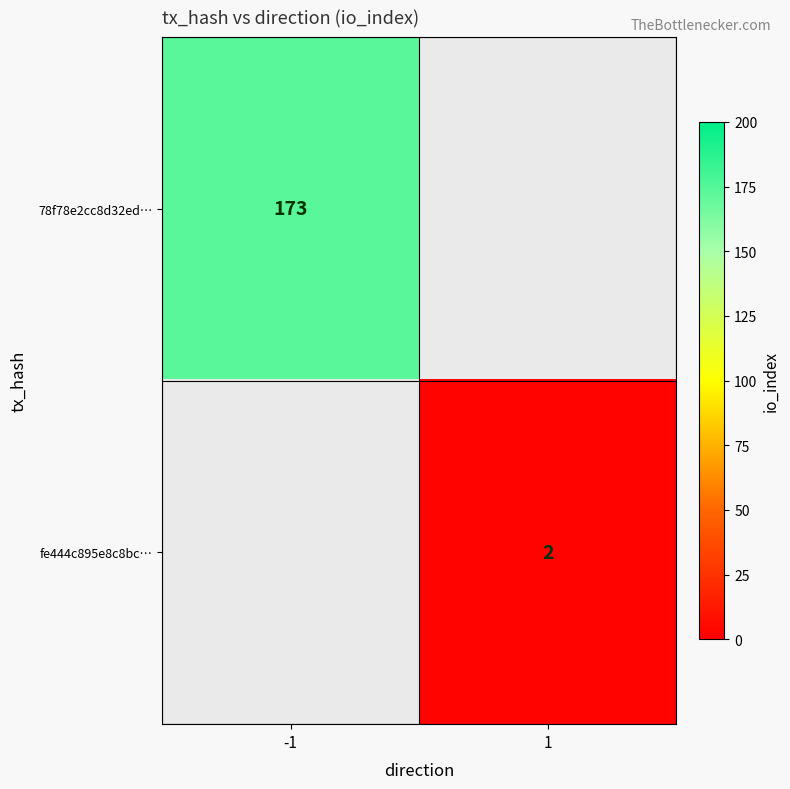

Is it true that fe444c895e8c8bc… equals 2.0 at 1?

True